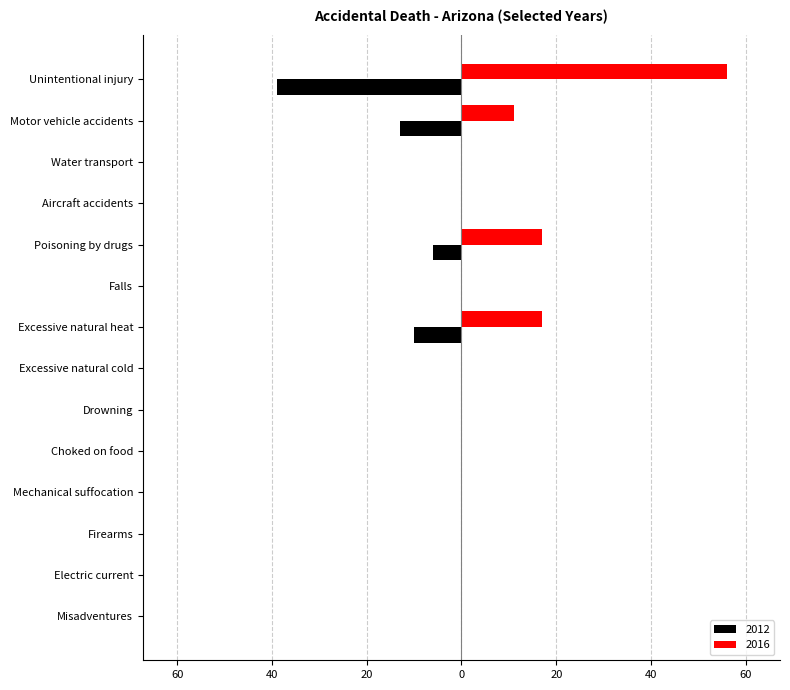

Reading left to right, transcribe all the data shown in this chart.

2012: -39	-13	0	0	-6	0	-10	0	0	0	0	0	0	0
2016: 56	11	0	0	17	0	17	0	0	0	0	0	0	0